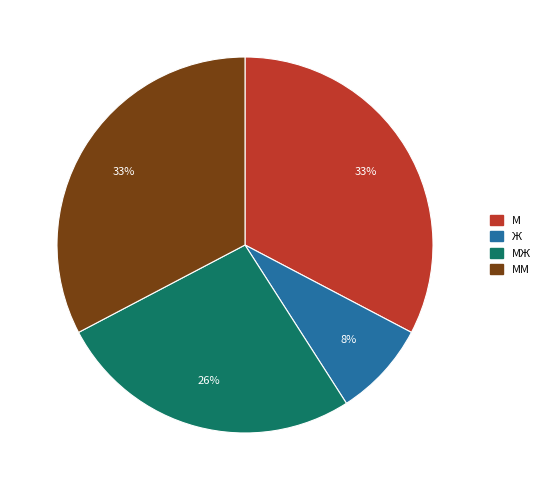

Count the number of slices in the pie.

4